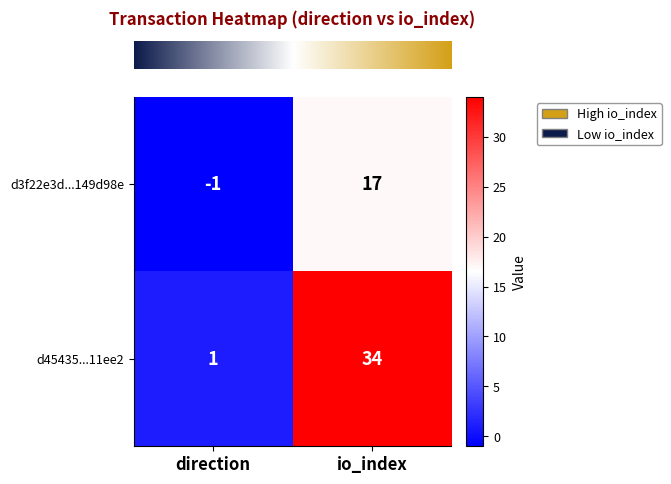

Reading right to left, extract all data points from this chart.

d3f22e3d...149d98e: 17	-1
d45435...11ee2: 34	1